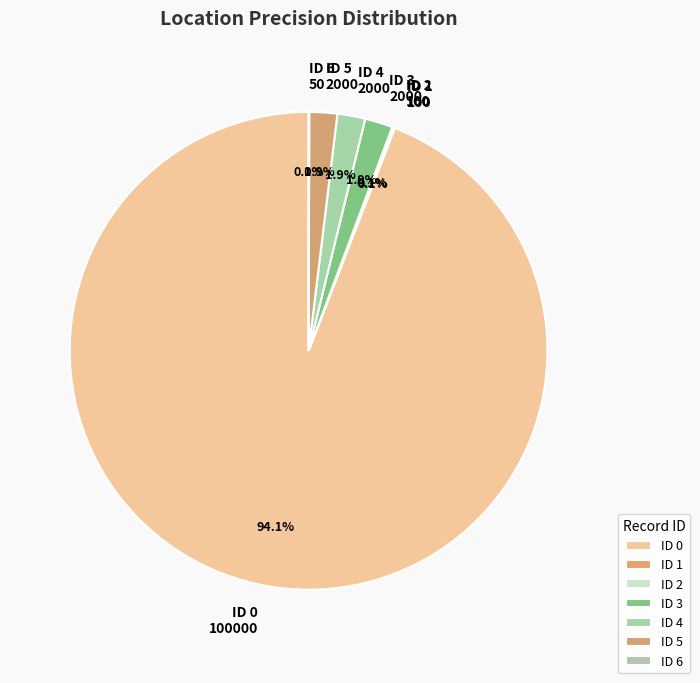

Does ID 0 represent more than half of the total?

Yes